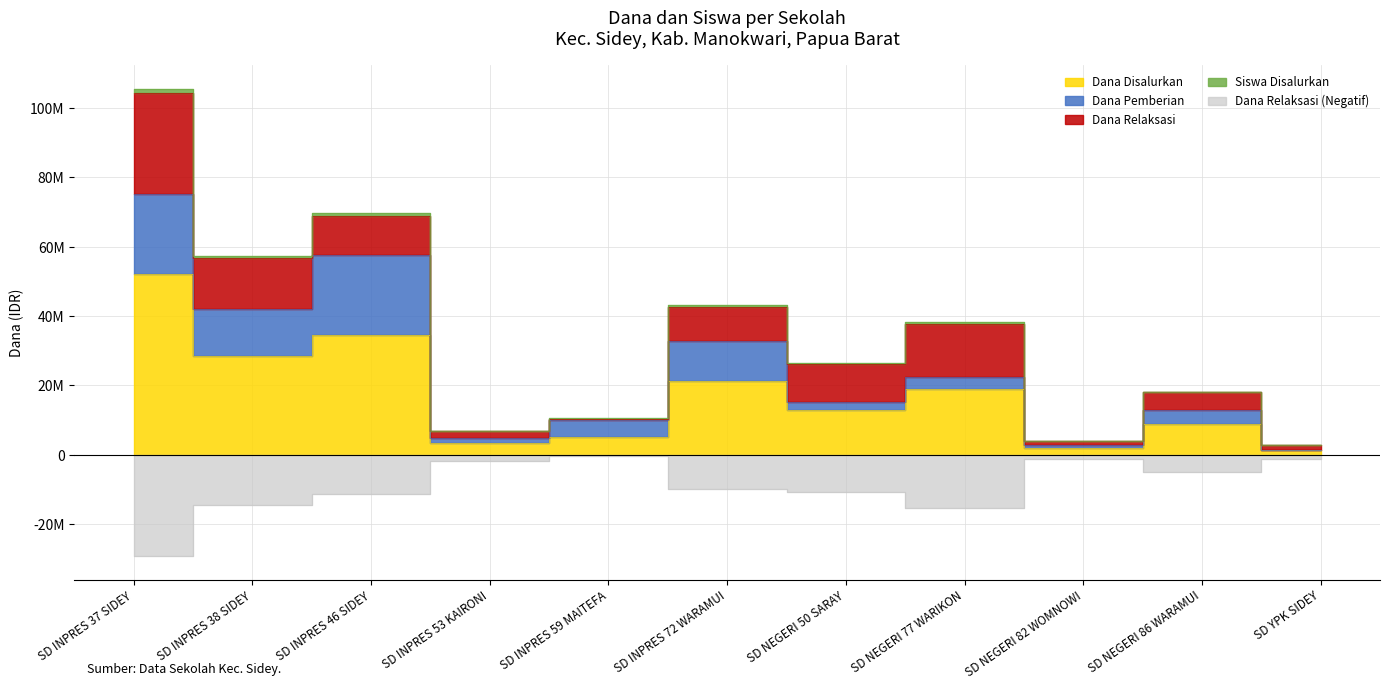

True or false: Dana Disalurkan and Dana Relaksasi cross at least once.

False